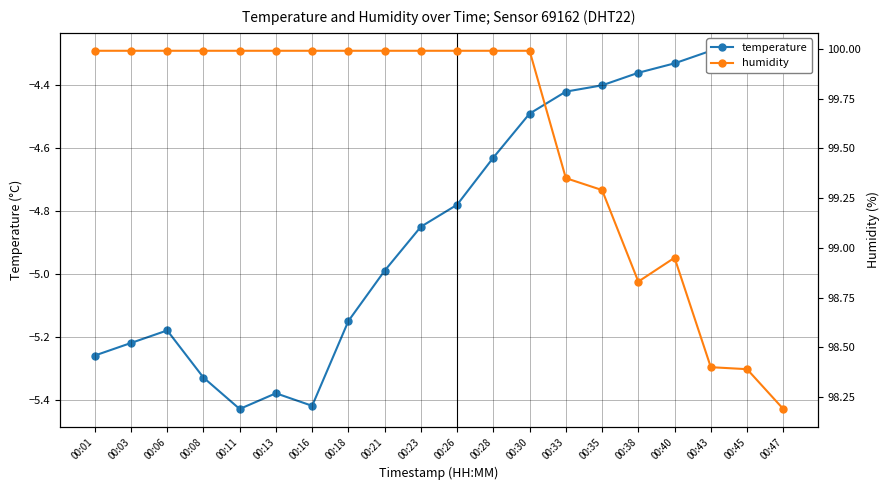

Does the chart display data point markers on the line(s)?

Yes